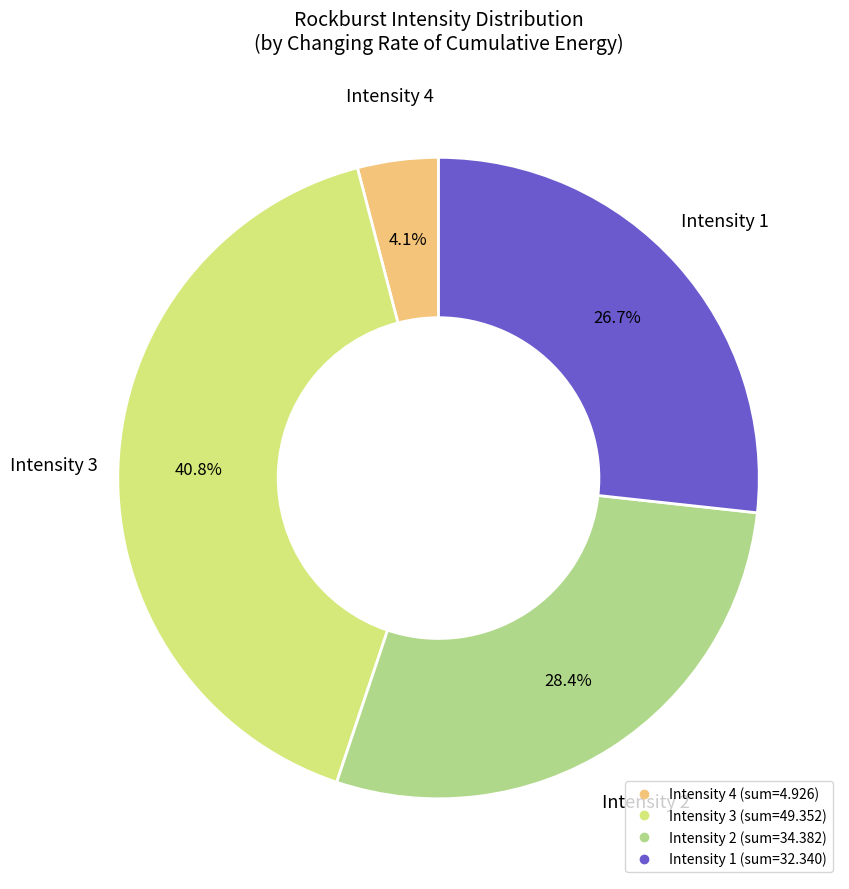

Does any single category account for the majority?

No